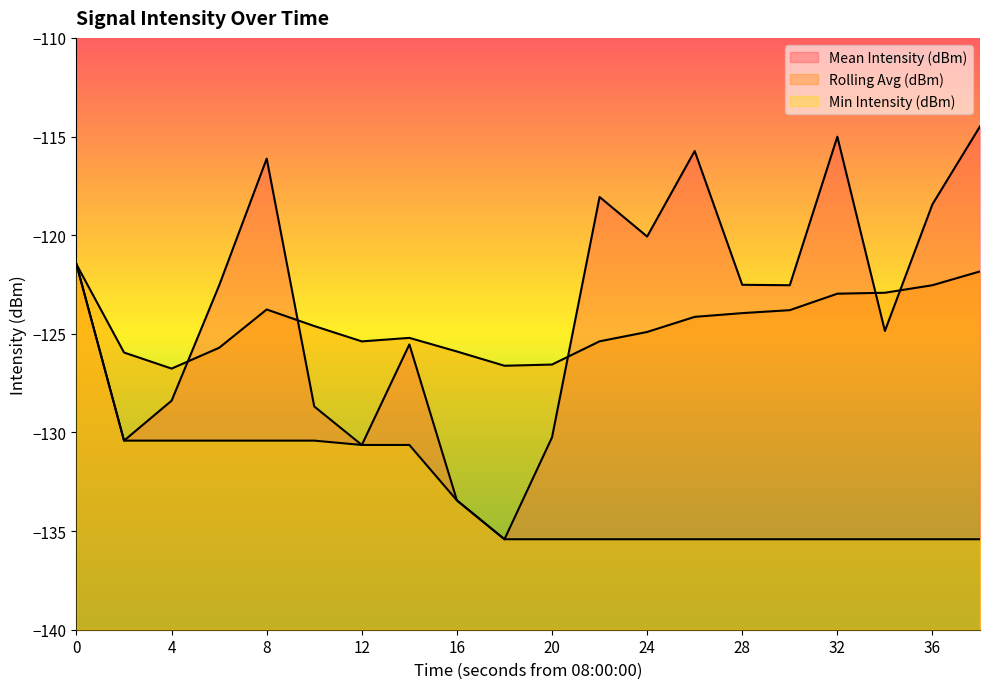

True or false: Rolling Avg (dBm) has more than 1 points higher than both neighbors.

True